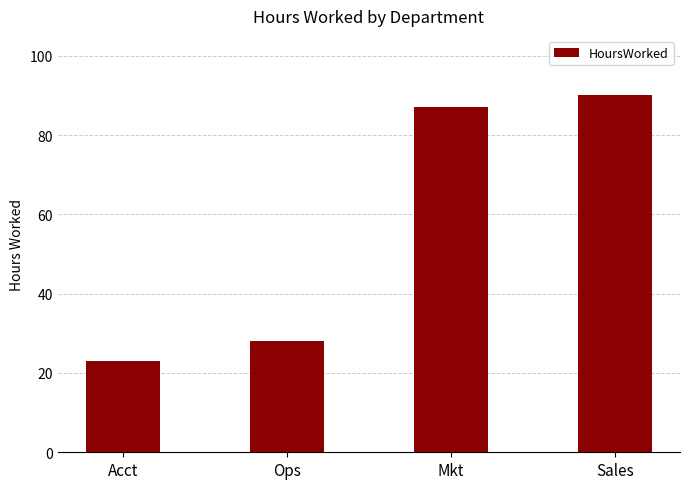

The value at Sales is 90. True or false?

True